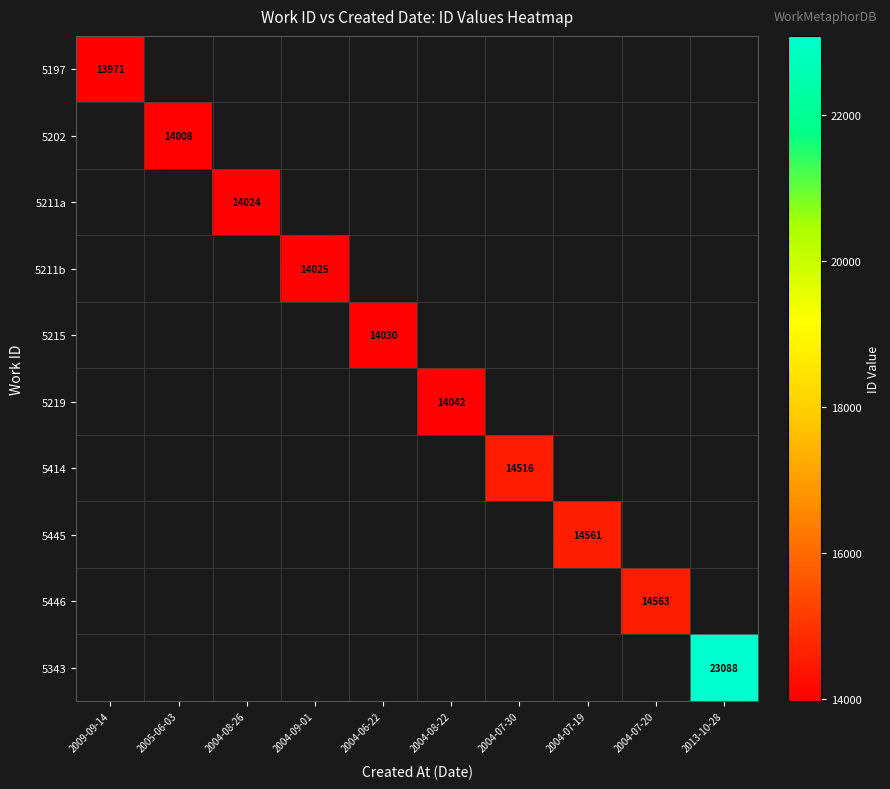

What is the smallest value displayed?

13971.0